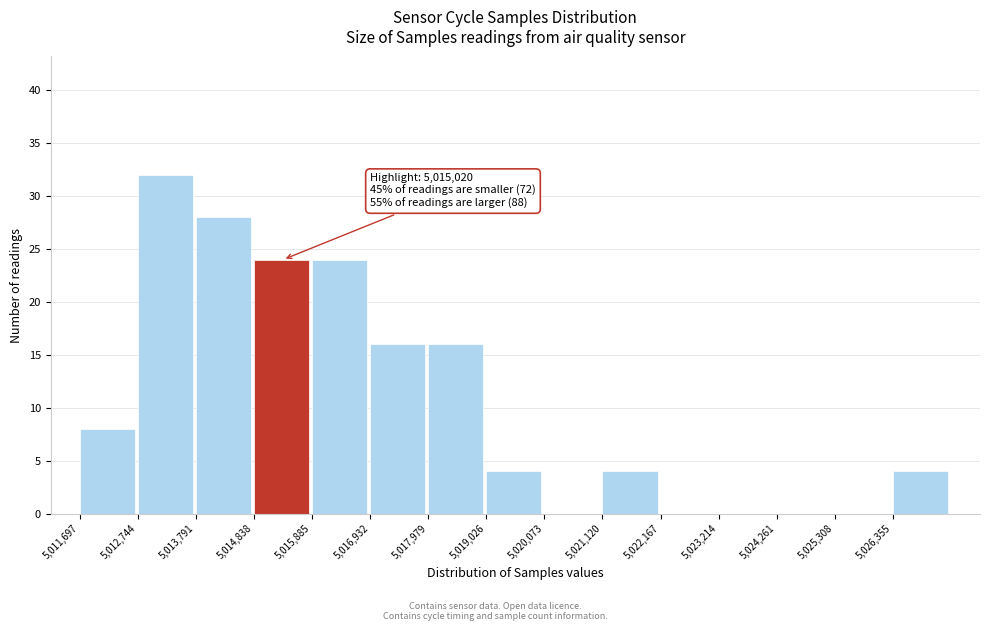

Which range on the x-axis has the tallest bar?

5012800 to 5013800